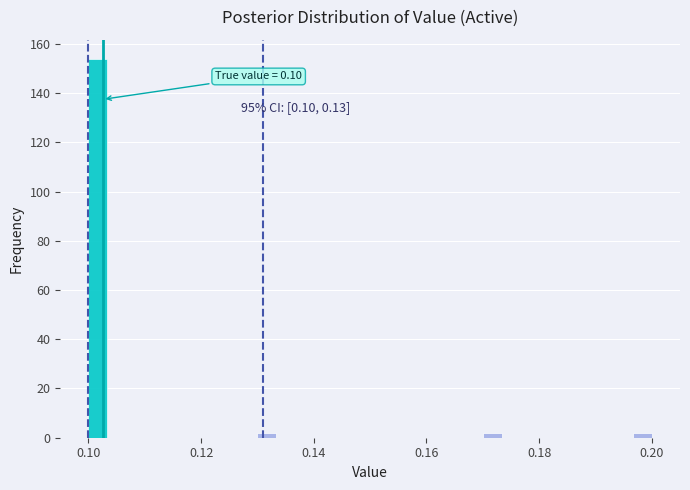

Read against the x-axis, roughly where is the centre of the tallest bar?

0.102